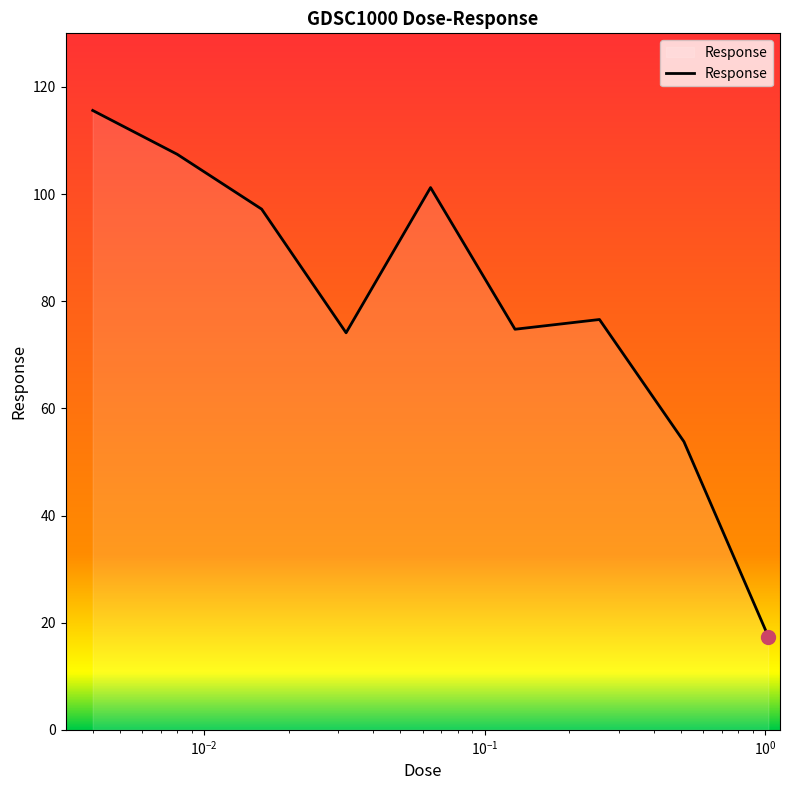

What is the smallest value displayed?

17.4